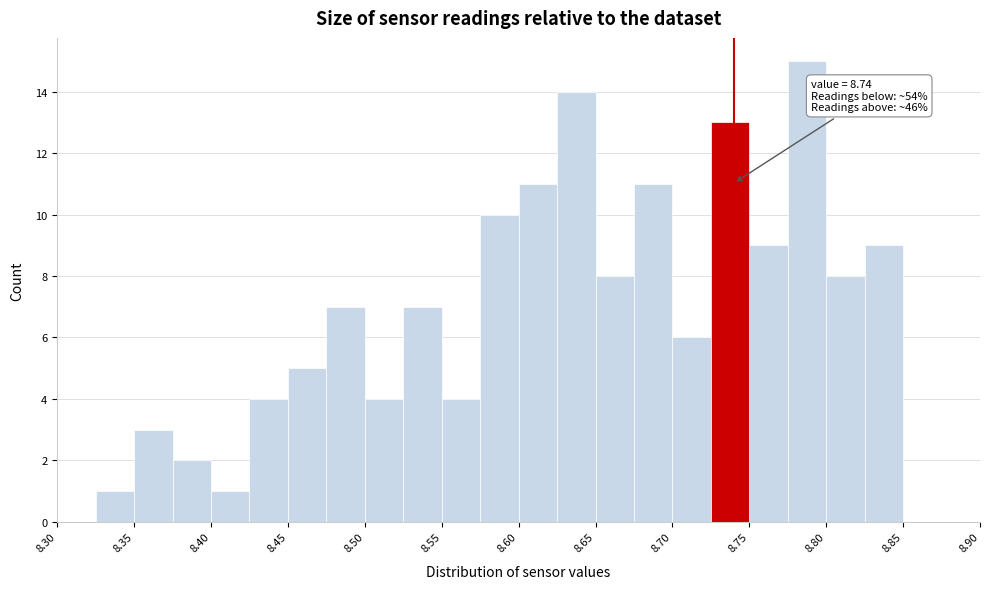

Over which range of the x-axis is the bar tallest?

8.775 to 8.800